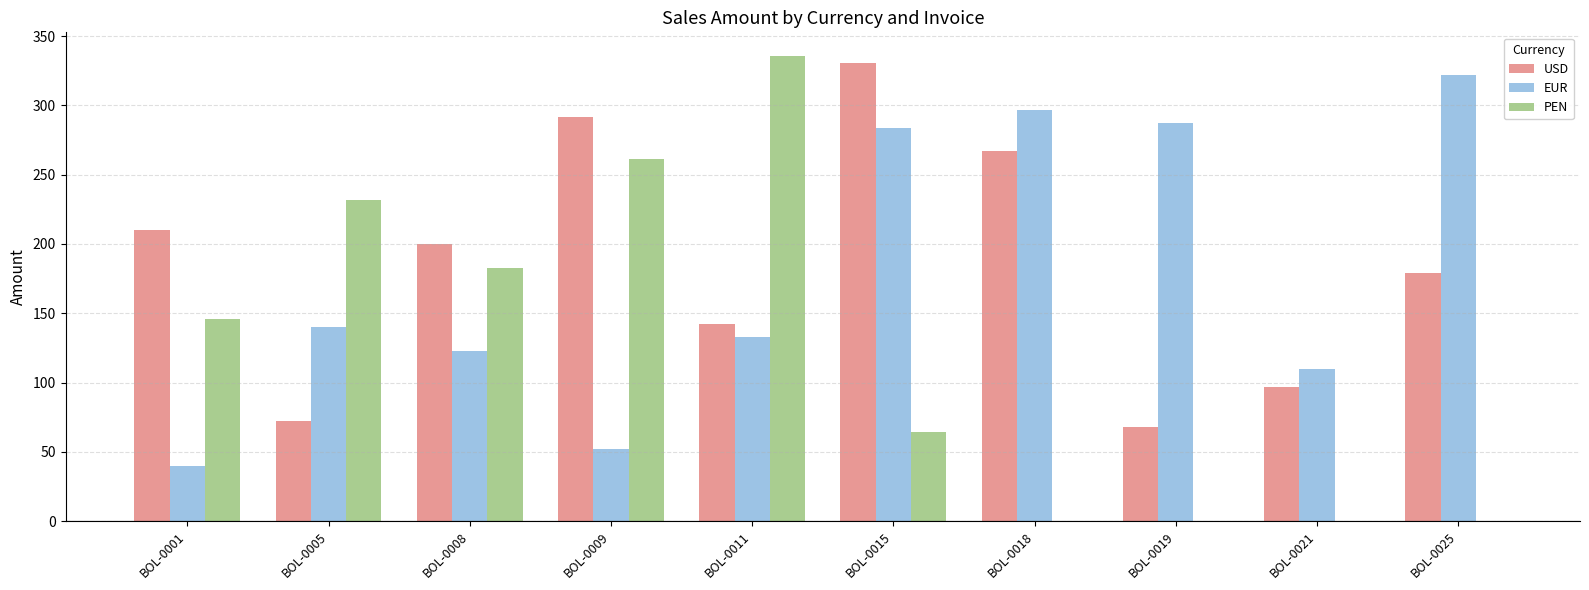

What is the sum of all USD values?

1858